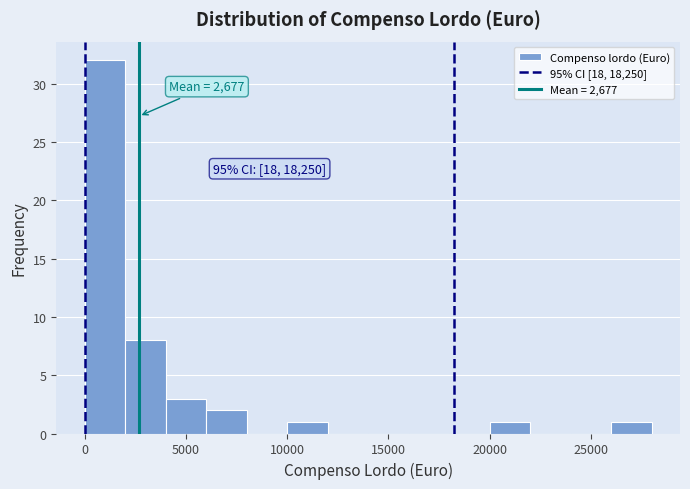

Over which range of the x-axis is the bar tallest?

0 to 2000